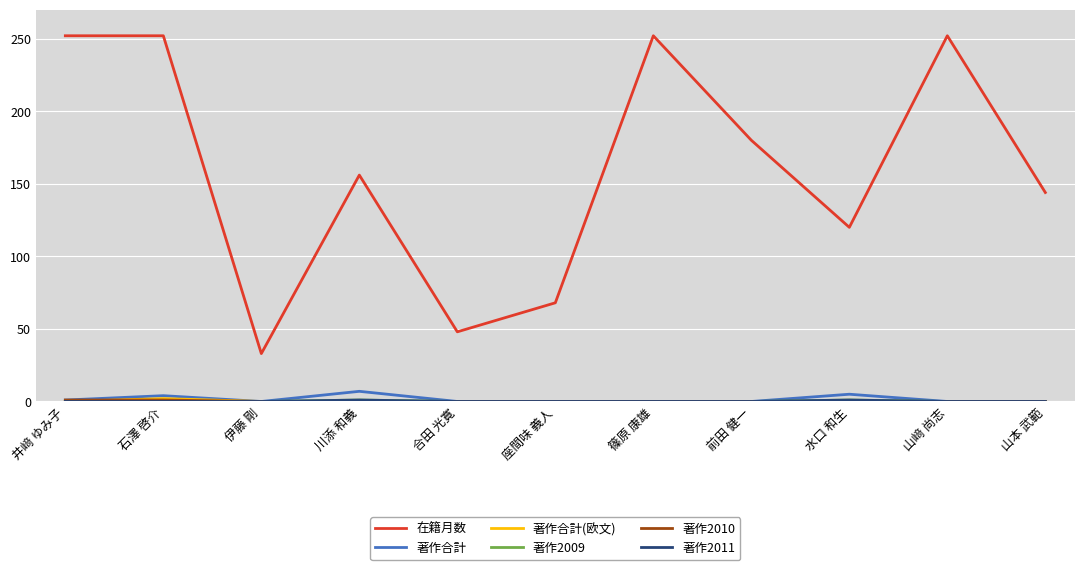

Is this an area chart (filled region under the line)?

No